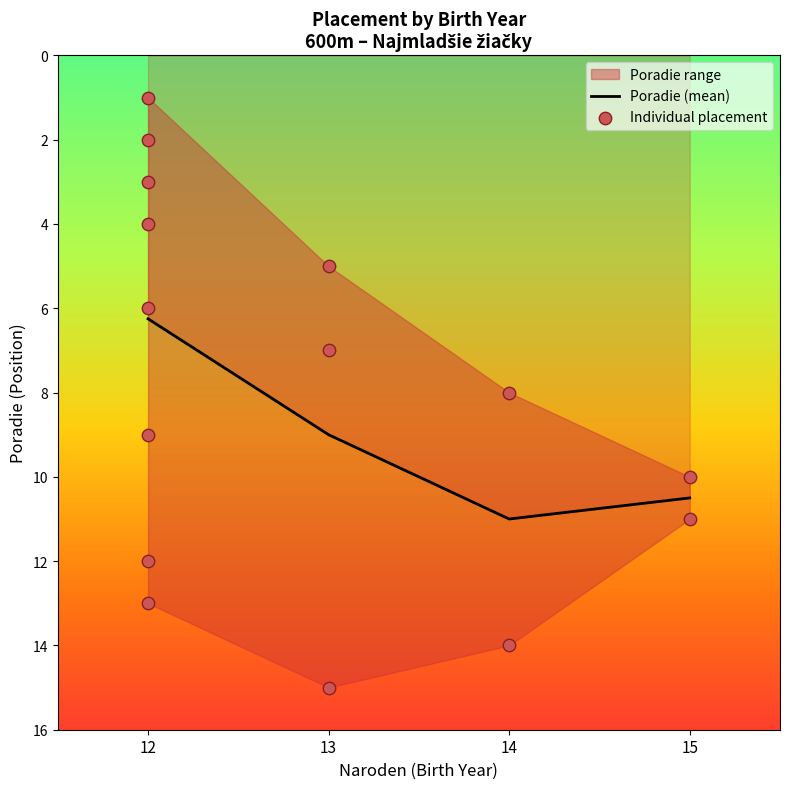

What is the change in value from 14 to 15?

-0.5